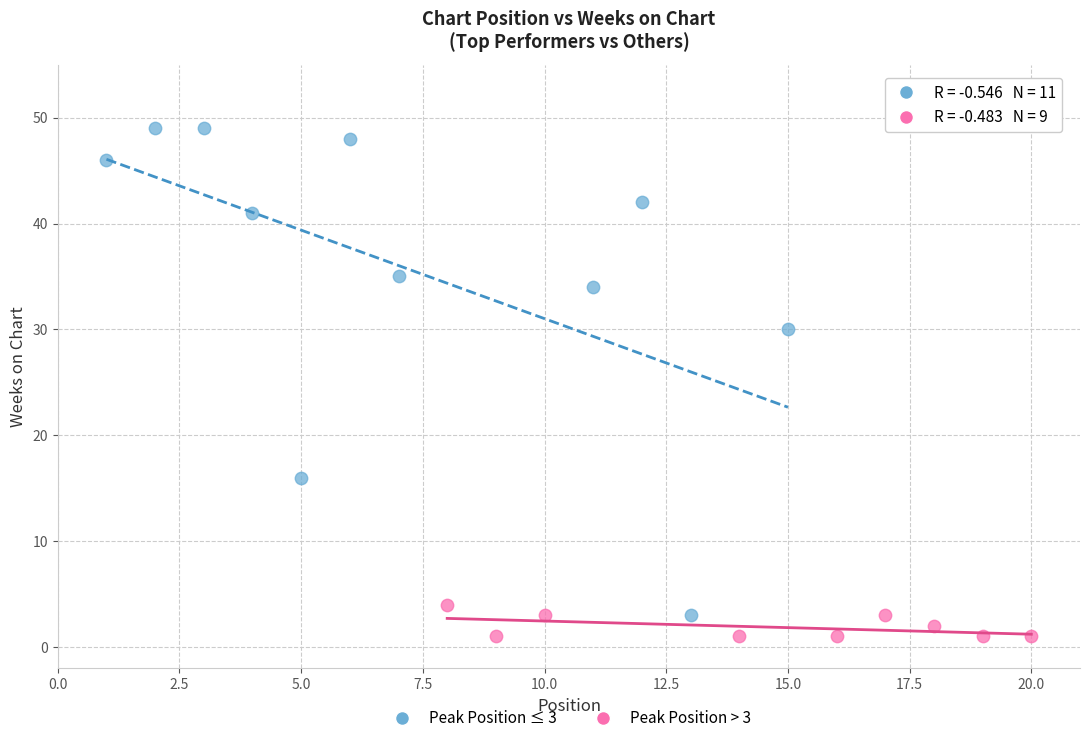

What are all the series names shown in the legend?

Peak Position ≤ 3, Peak Position > 3